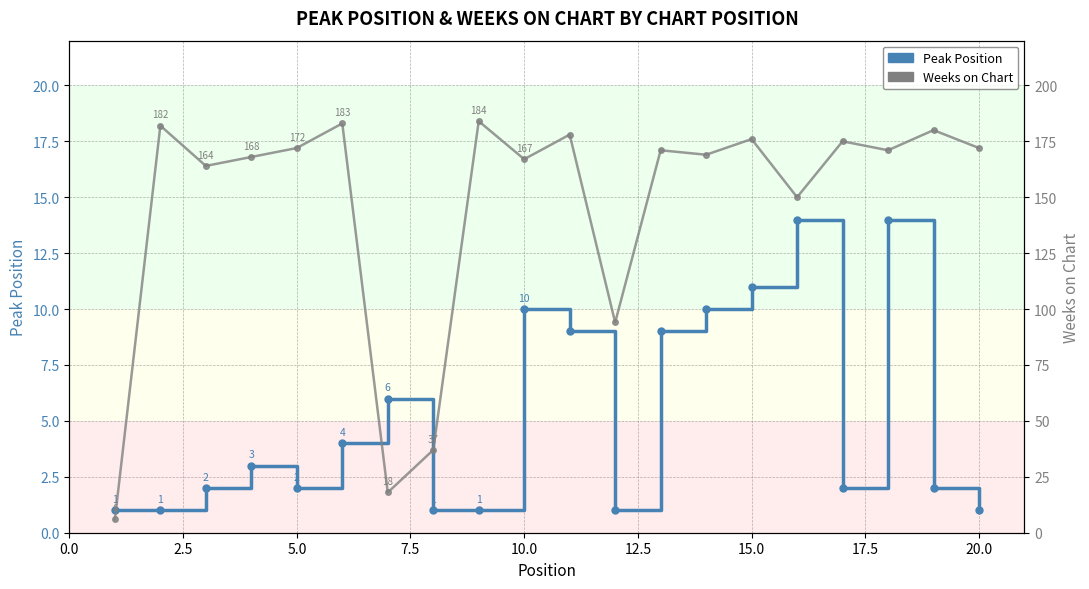

Count the number of data series in this chart.

2